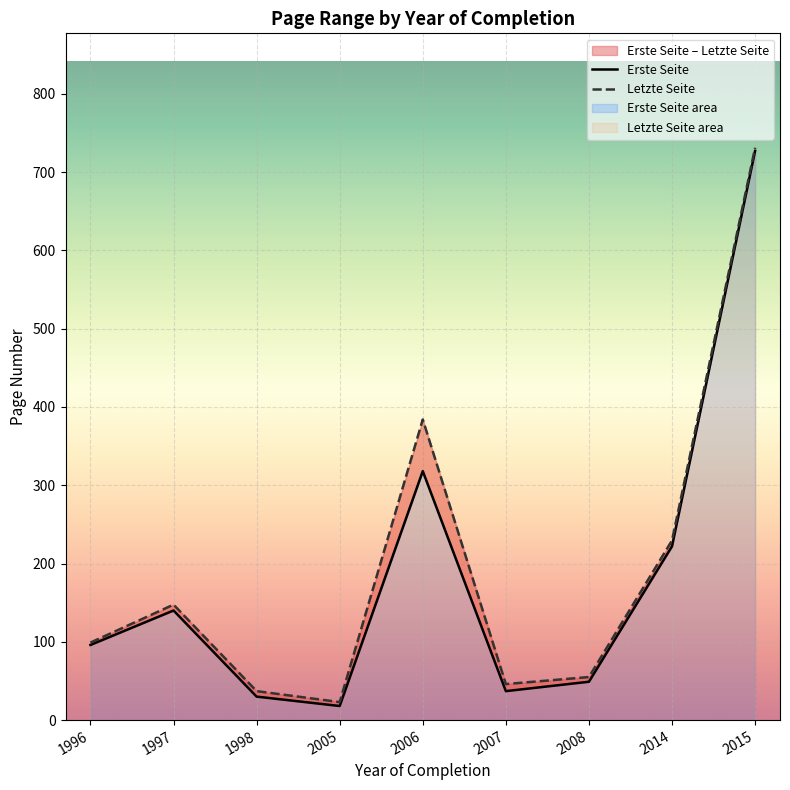

At which label does Letzte Seite reach its peak?

2015